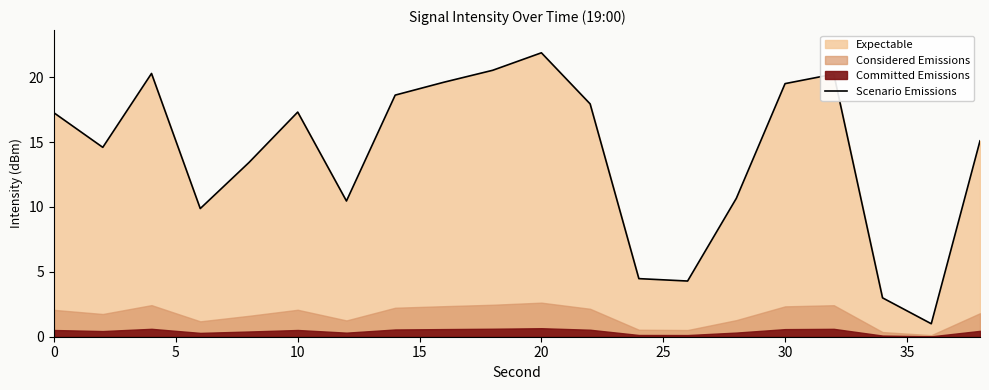

What is the greatest value displayed?

21.9